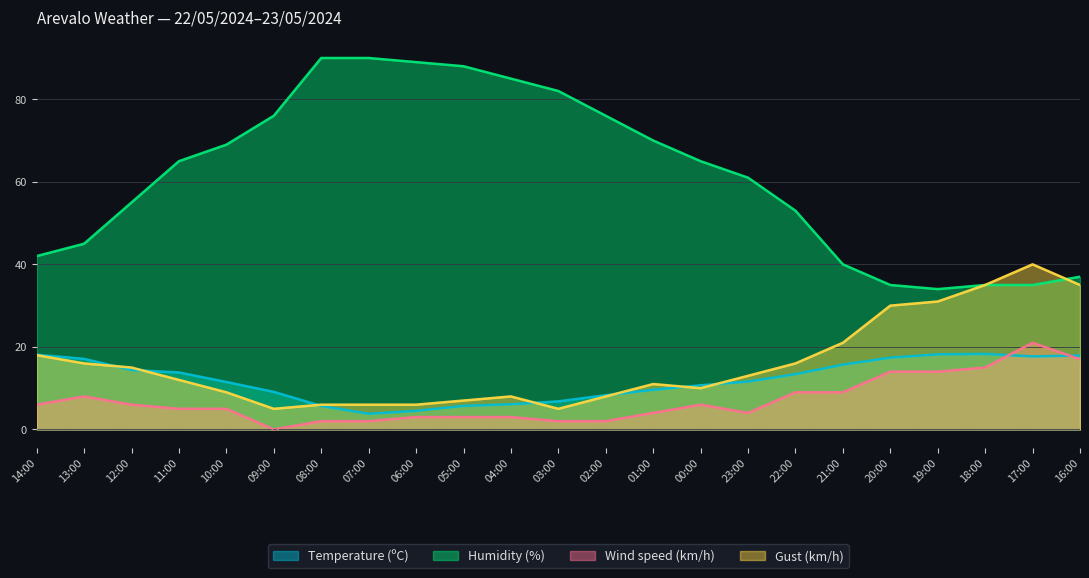

Is it true that Temperature (ºC) equals 9.1 at 09:00?

True